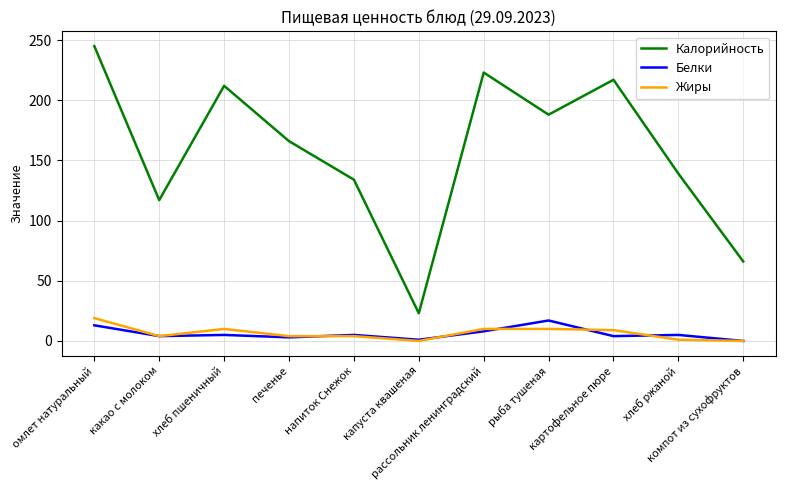

True or false: Жиры and Калорийность cross at least once.

False